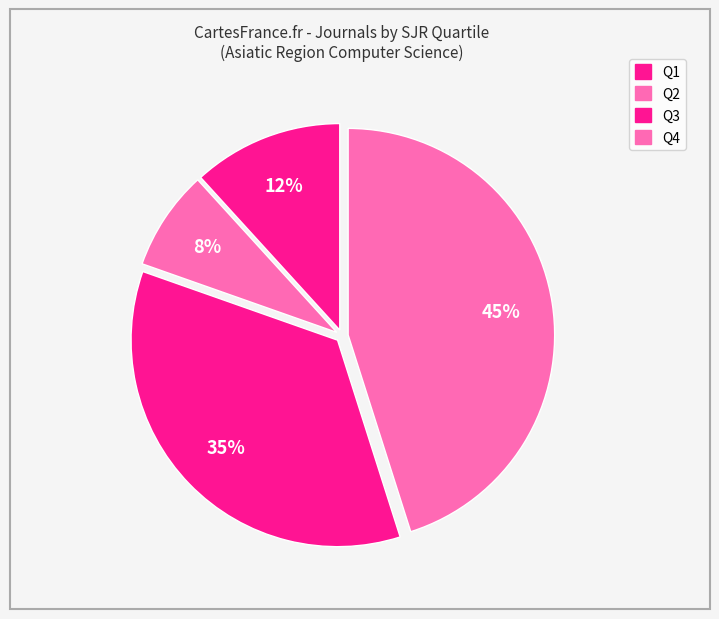

To the nearest percent, what is the average slice percentage?

25%